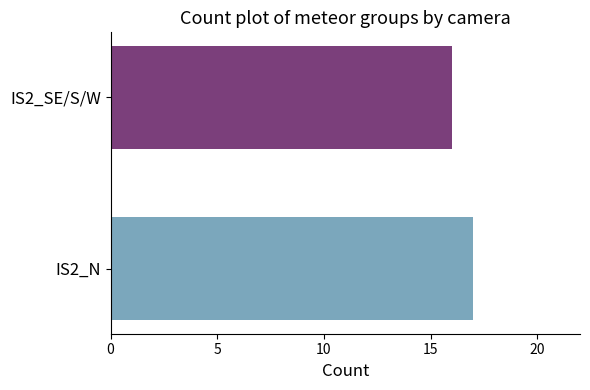

What is the label of the 2nd bar from the right?

IS2_N